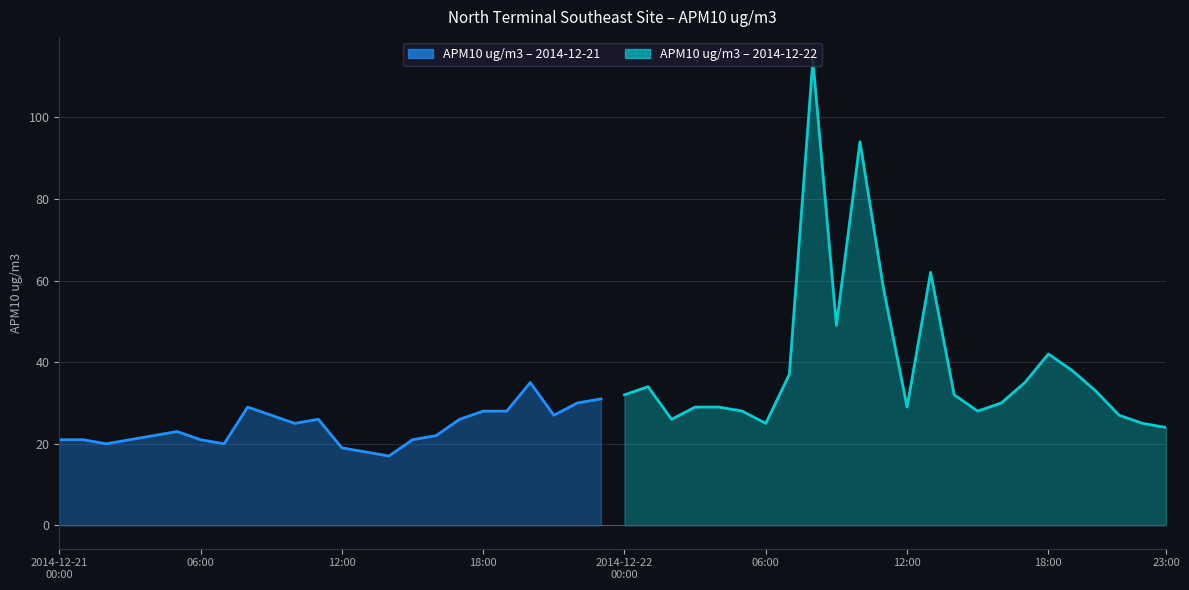

Reading left to right, transcribe all the data shown in this chart.

APM10 ug/m3 Day1: 21	21	20	21	22	23	21	20	29	27	25	26	19	18	17	21	22	26	28	28	35	27	30	31
APM10 ug/m3 Day2: 32	34	26	29	29	28	25	37	114	49	94	58	29	62	32	28	30	35	42	38	33	27	25	24